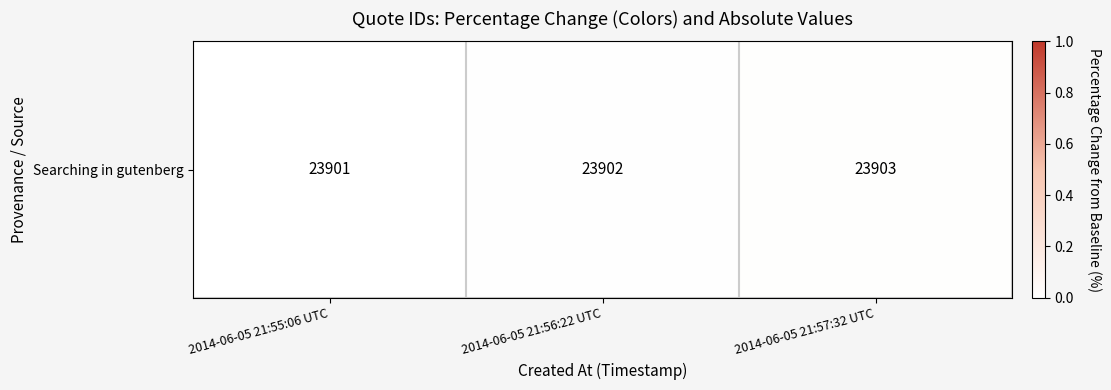

The value at 2014-06-05 21:55:06 UTC is 0.0. True or false?

True